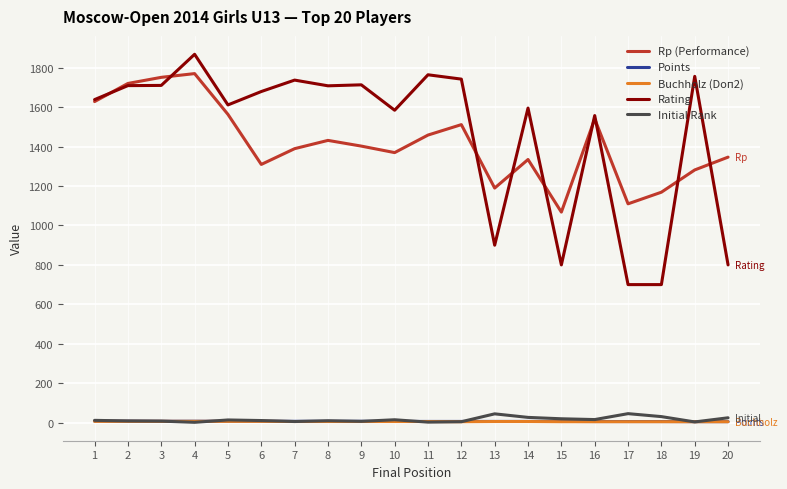

Between 9 and 10, which series saw the biggest shift?

Rating